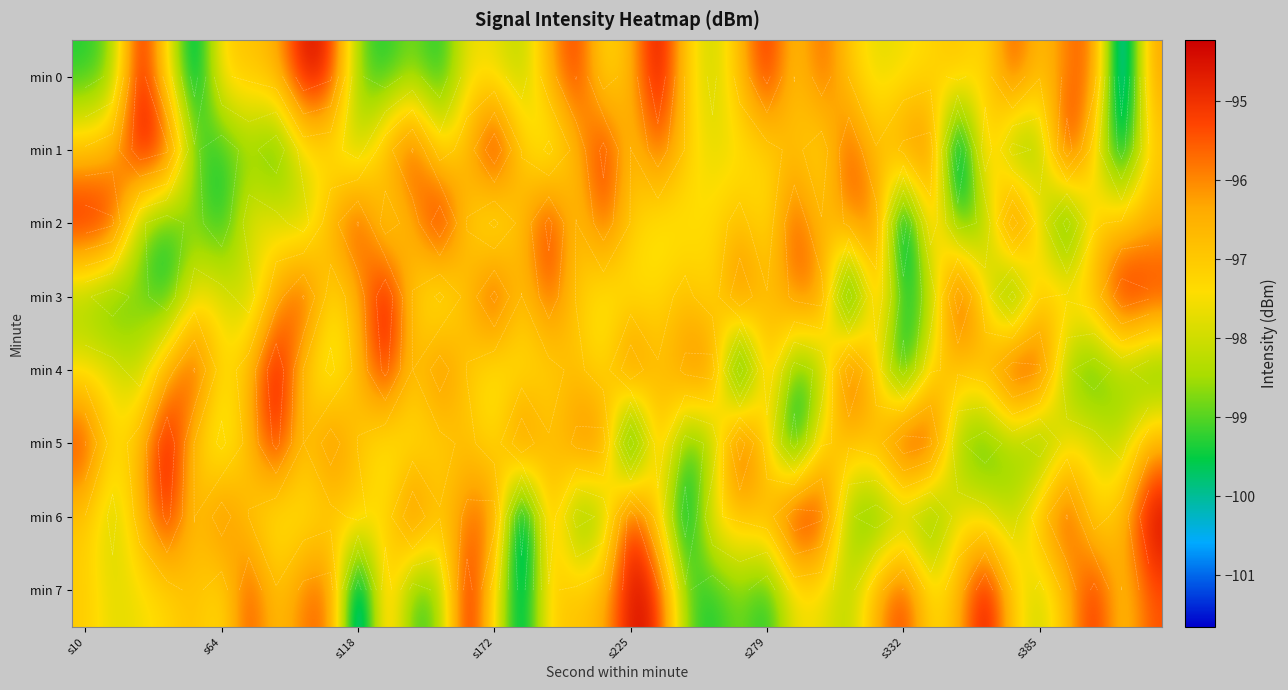

Which series has the widest spread of values?

min 0